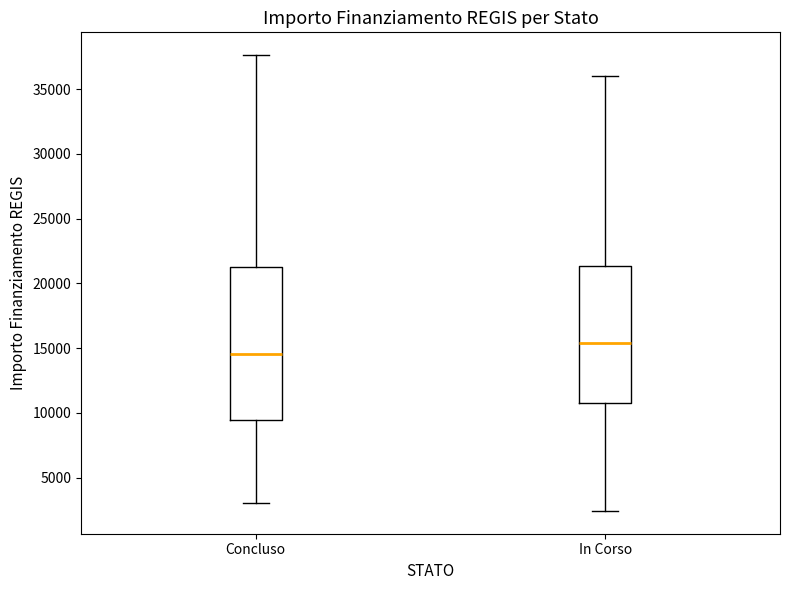

Which box's median line is the lowest?

Concluso